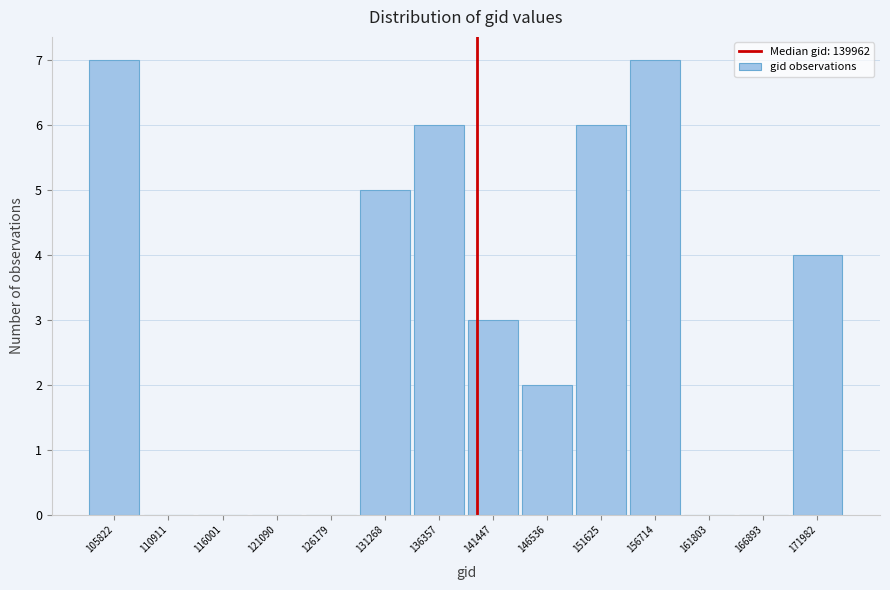

How tall is the bar that spans 169000 to 175000 on the x-axis? Neither the bar edges nor the heights are printed on the chart, so give them approximately, as read against the axes.

4